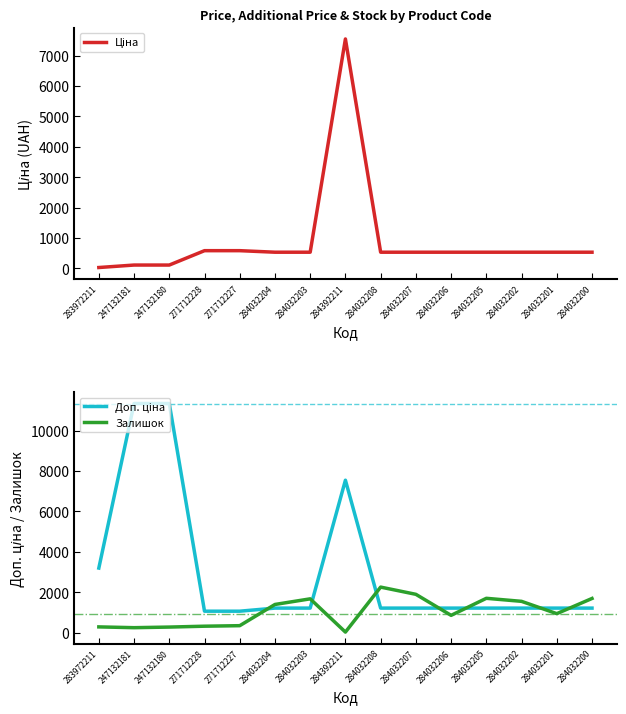

How many data points in Ціна are above 535?

12